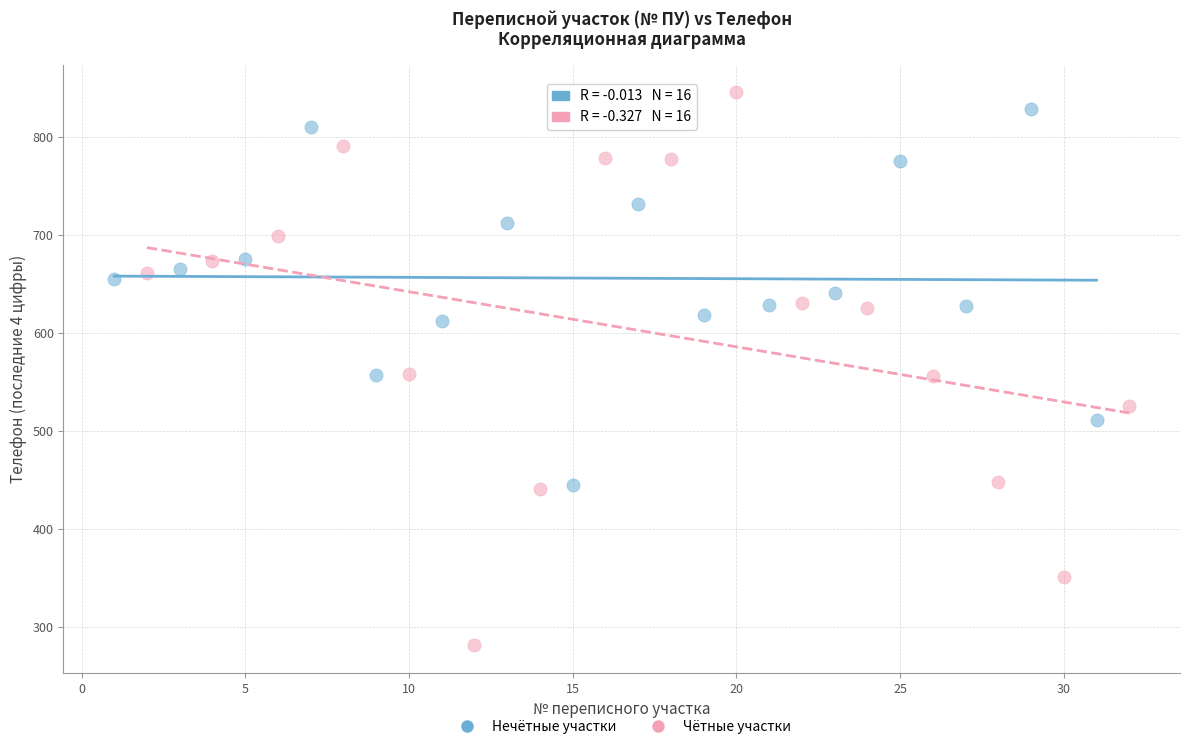

Which series reaches the minimum Y coordinate?

Чётные участки